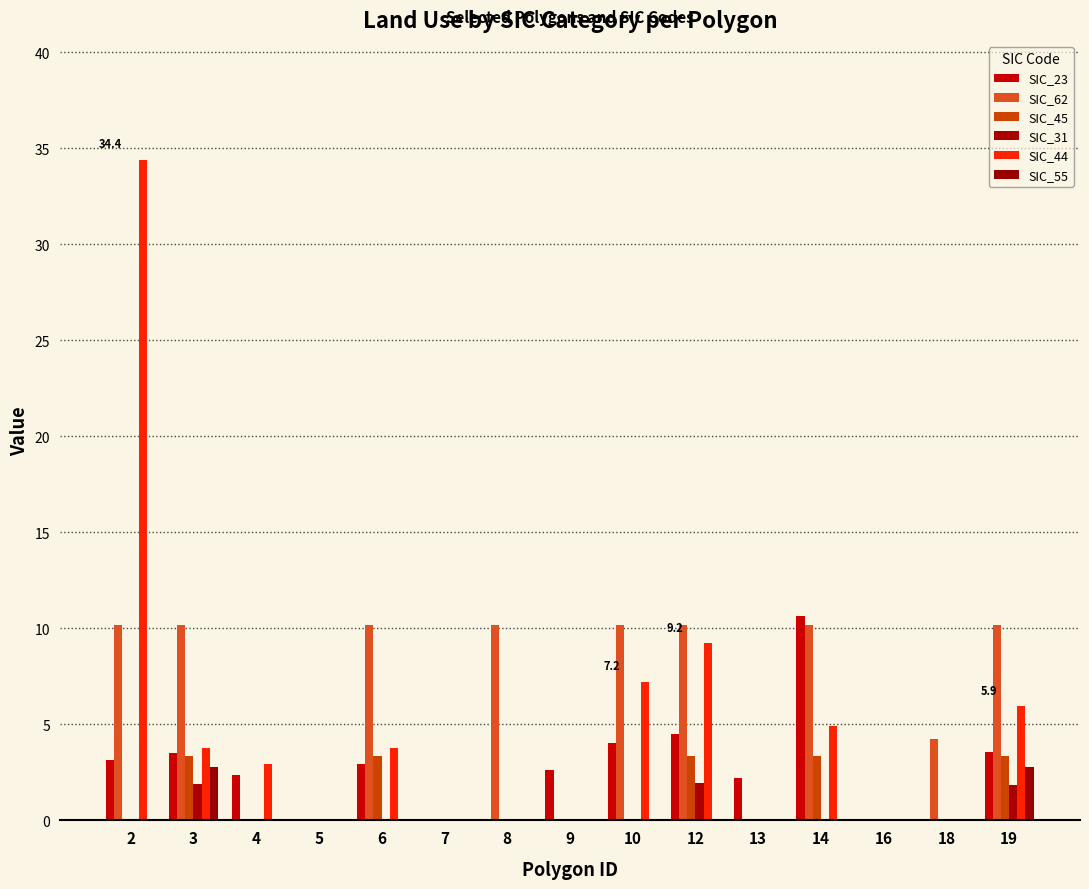

Count the number of data series in this chart.

6